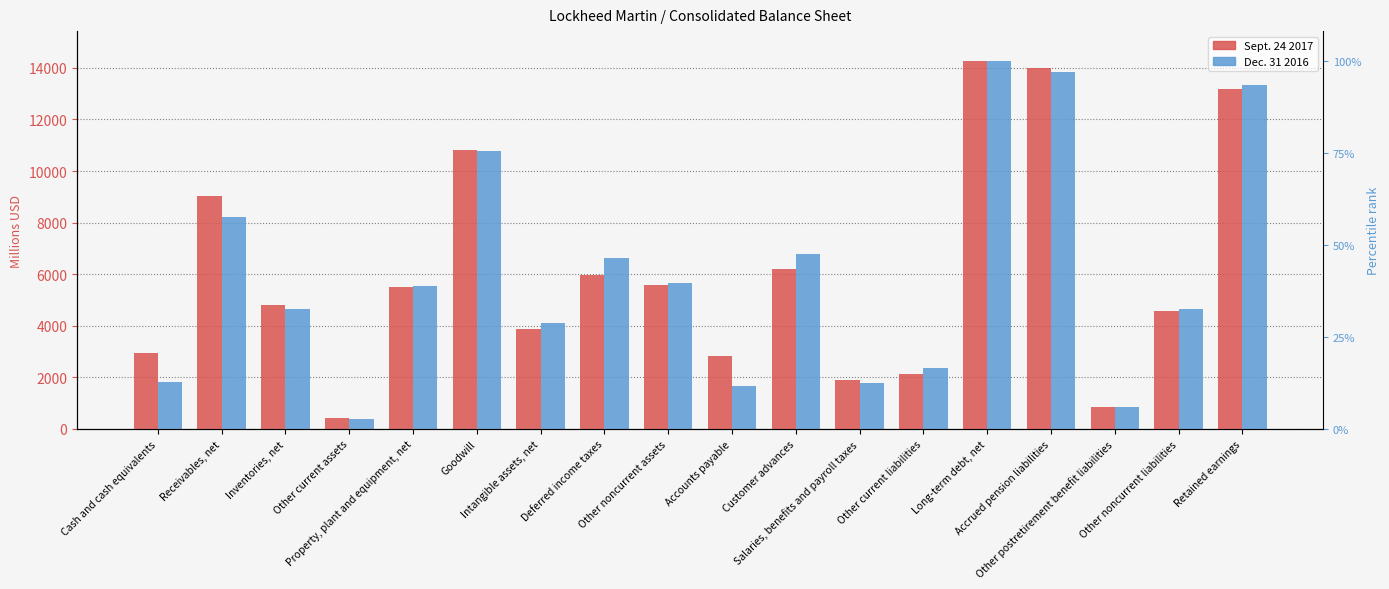

What is the maximum value for Sept. 24 2017?

14268